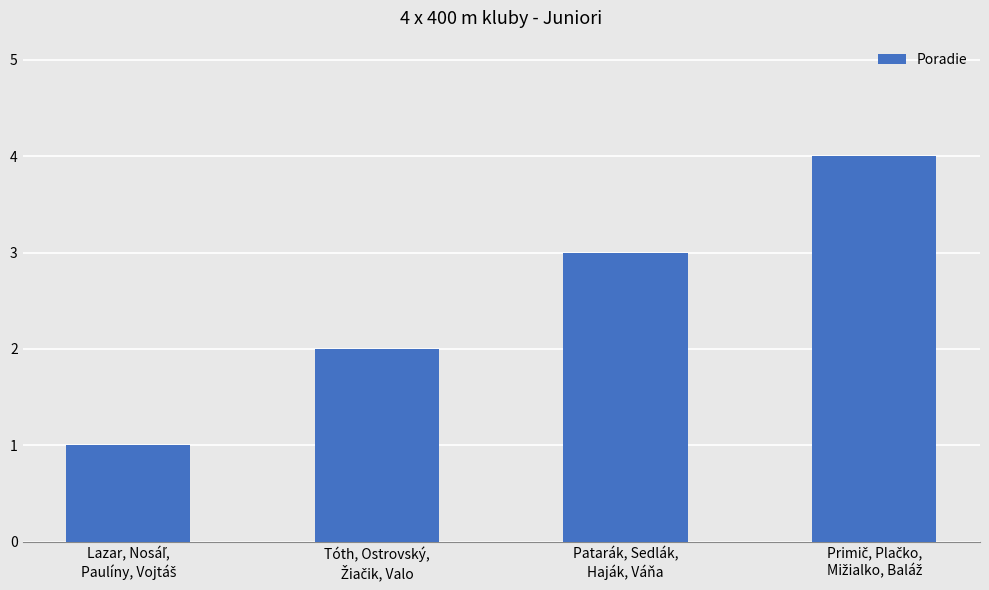

How many values are below 3?

2